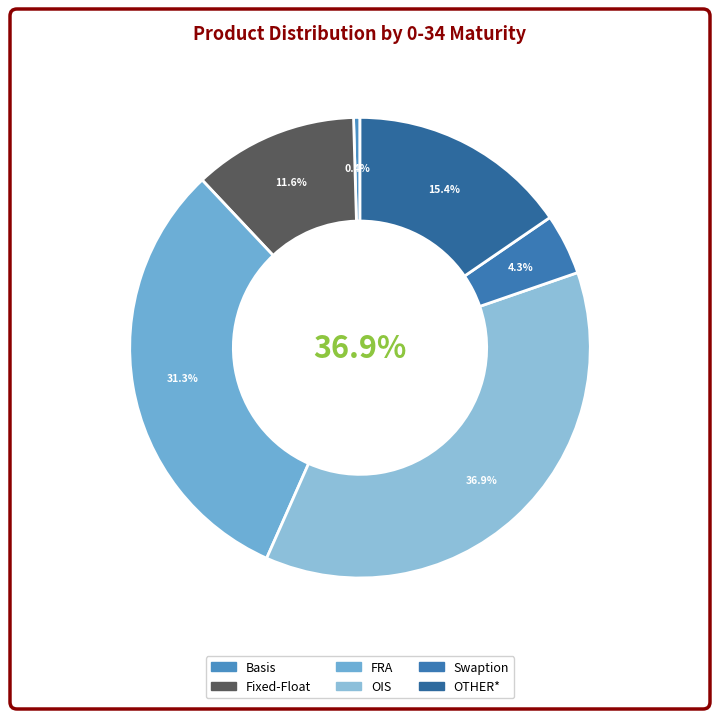

Is the sum of OIS and OTHER* greater than half?

Yes